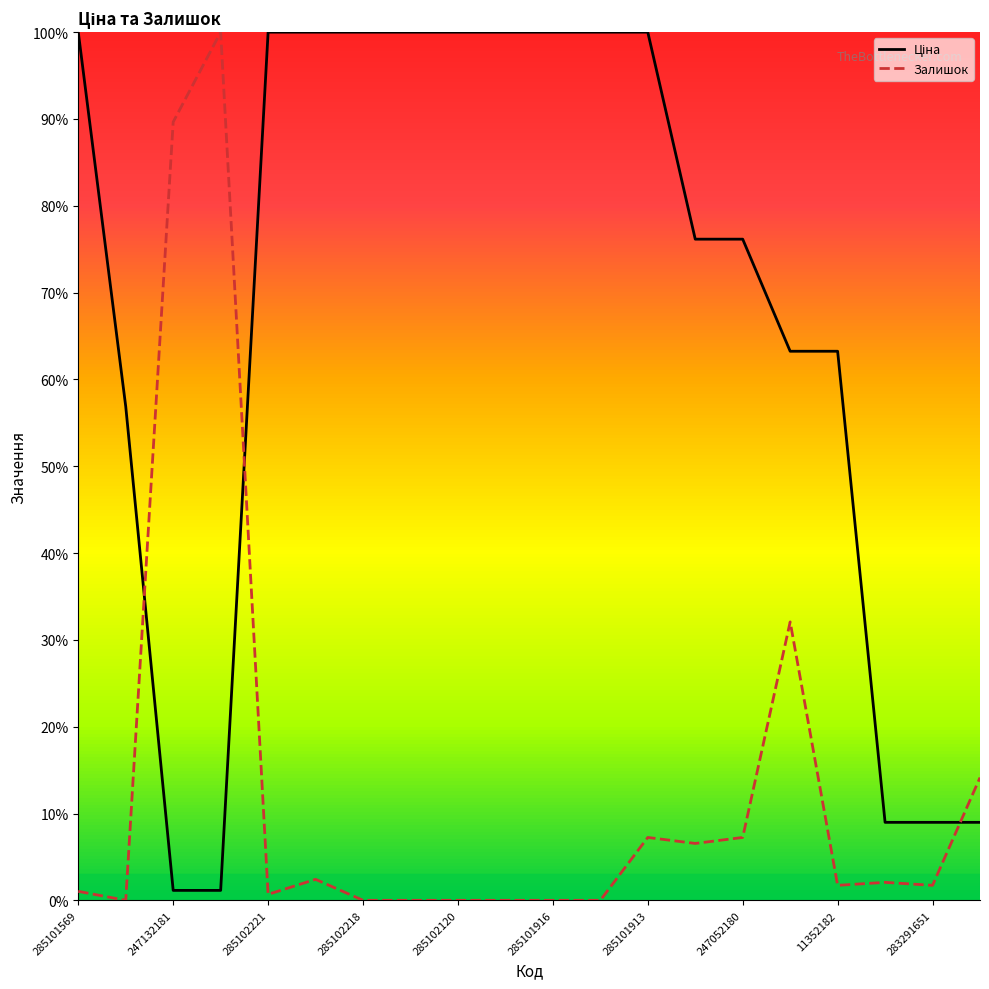

Is this an area chart (filled region under the line)?

No